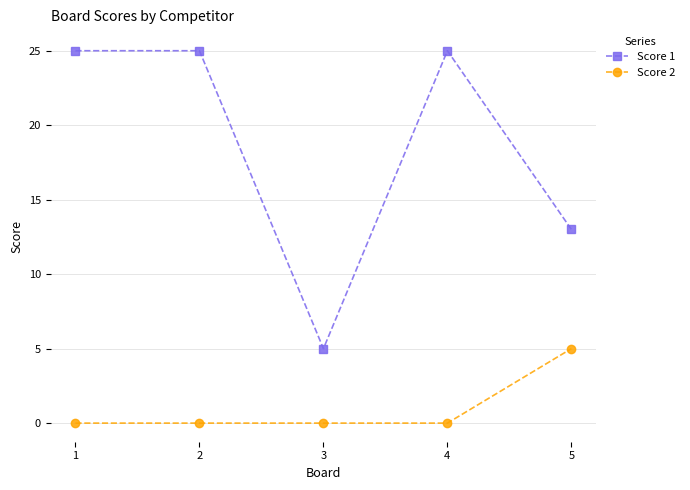

Reading left to right, list all the values displayed in this chart.

Score 1: 1=25	2=25	3=5	4=25	5=13
Score 2: 1=0	2=0	3=0	4=0	5=5